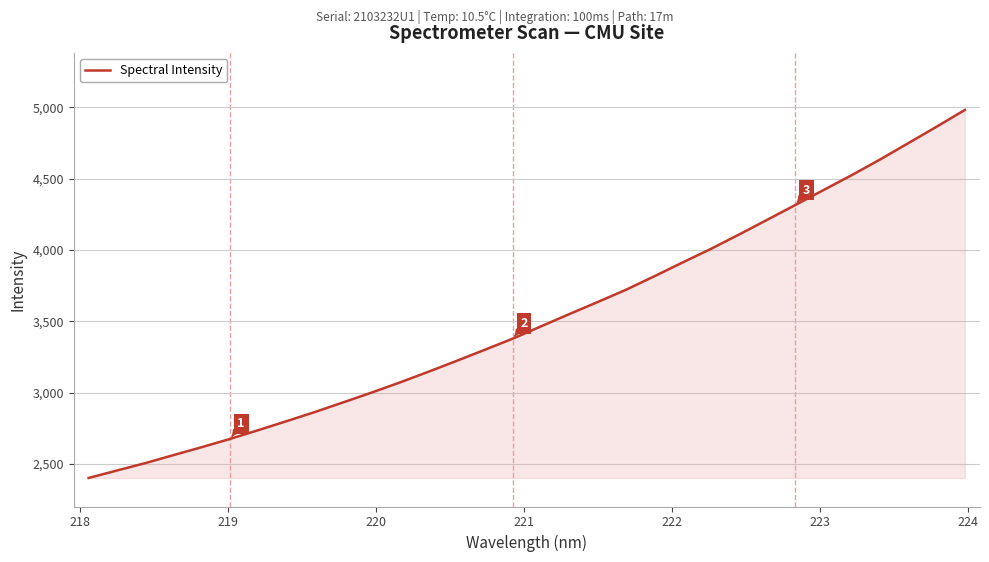

What is the greatest value displayed?

4981.2